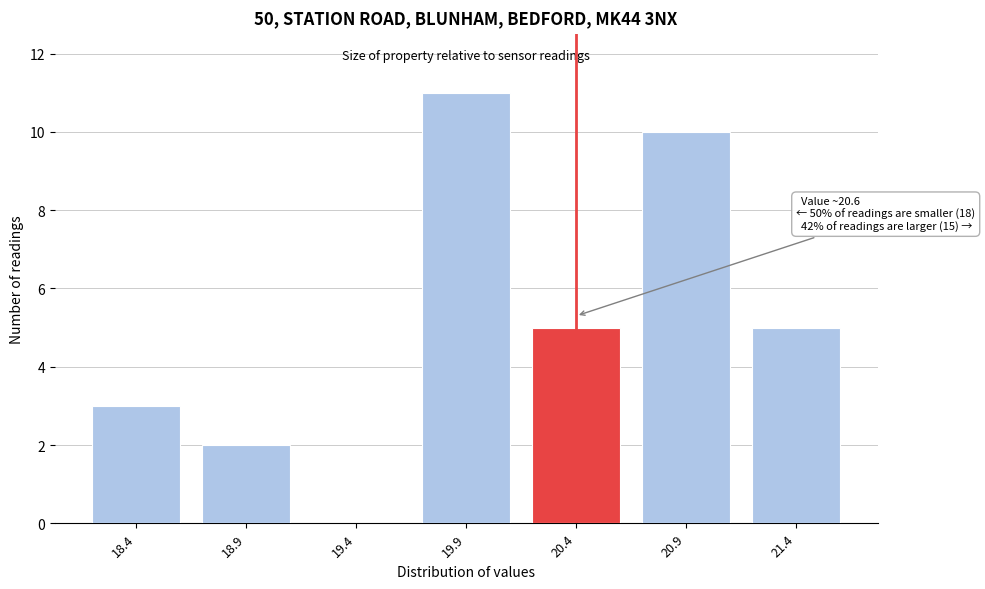

Reading right to left, transcribe all the data shown in this chart.

21.4=5	20.9=10	20.4=5	19.9=11	19.4=0	18.9=2	18.4=3